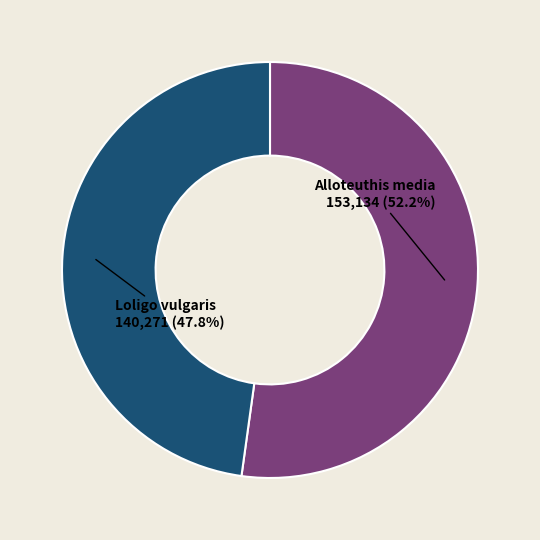

How many segments does this pie chart have?

2